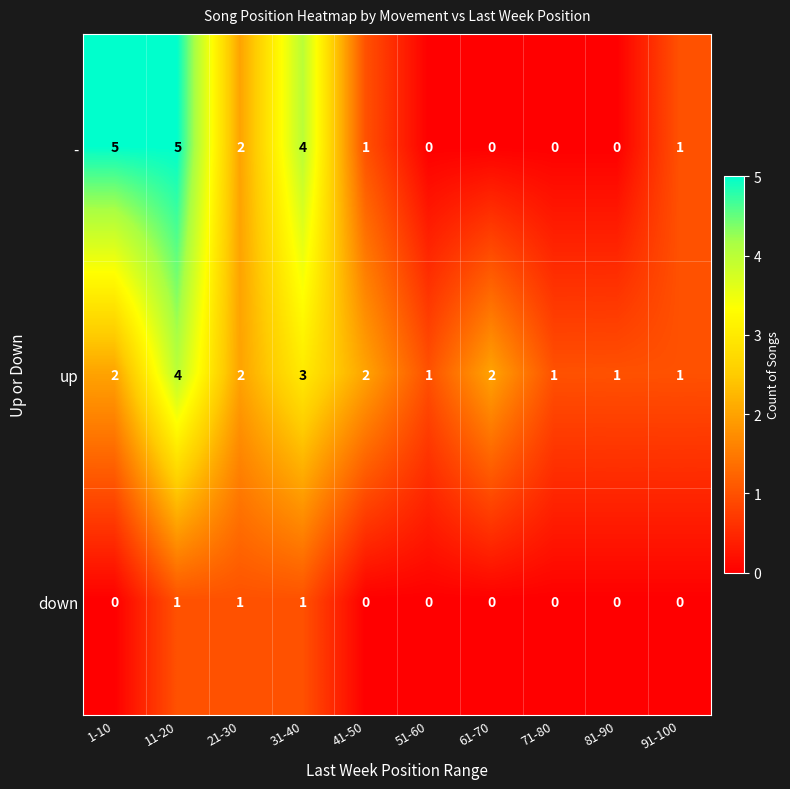

List the series in order of their peak value, lowest first.

down, up, -